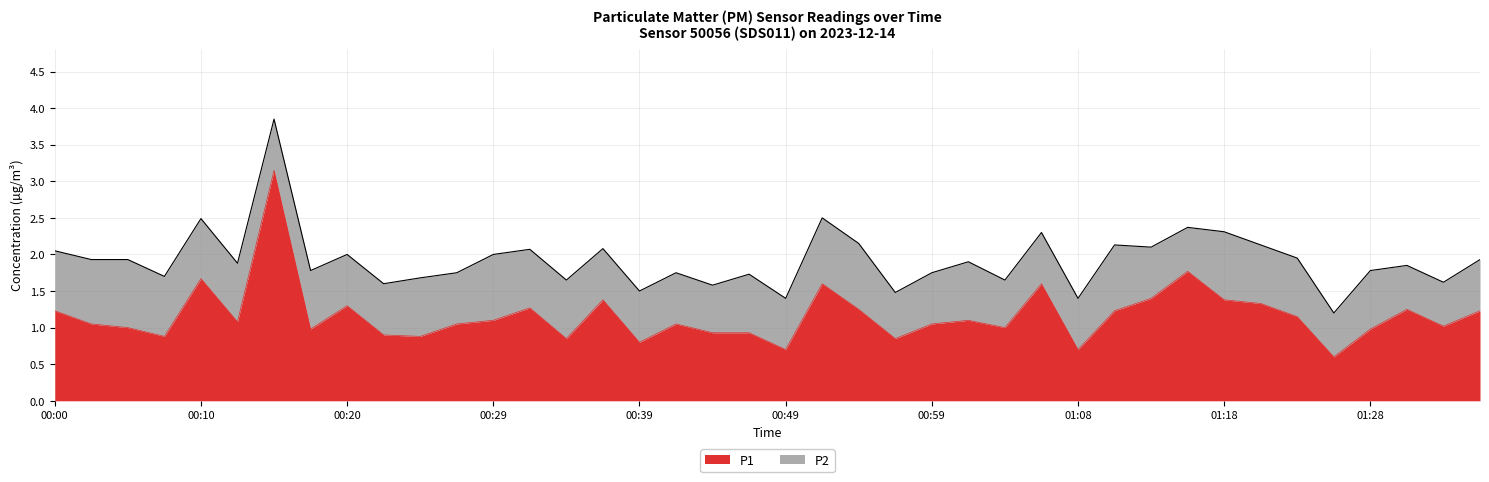

The value at 00:29 is 1.1. True or false?

True